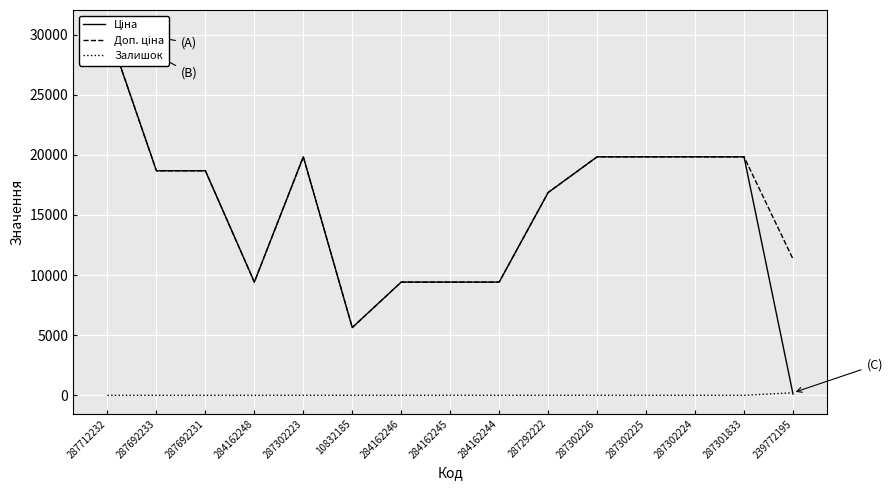

In Ціна, how many points are lower than both neighbors (excluding endpoints)?

2